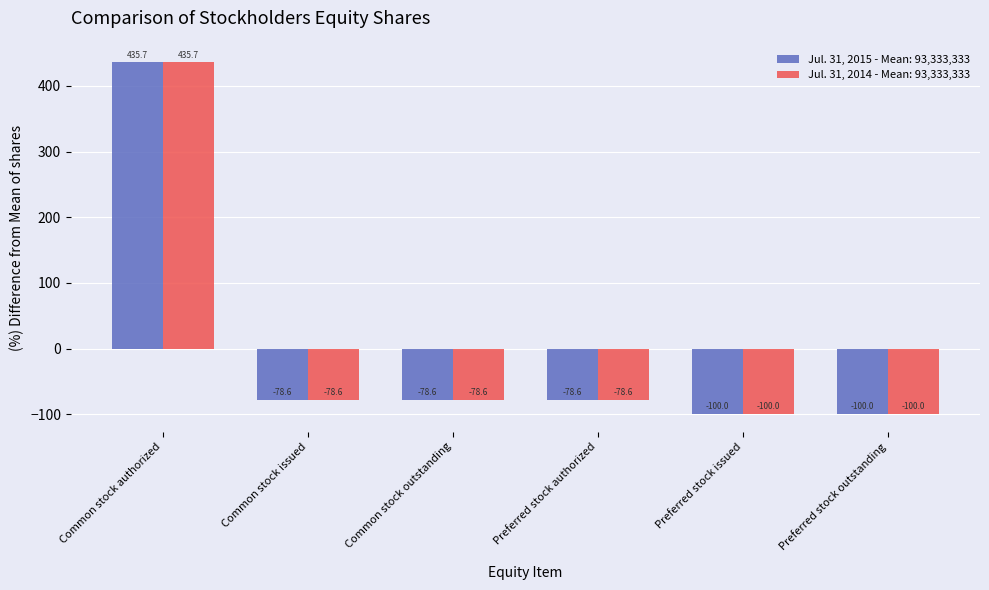

How many bars are there in each group?

2